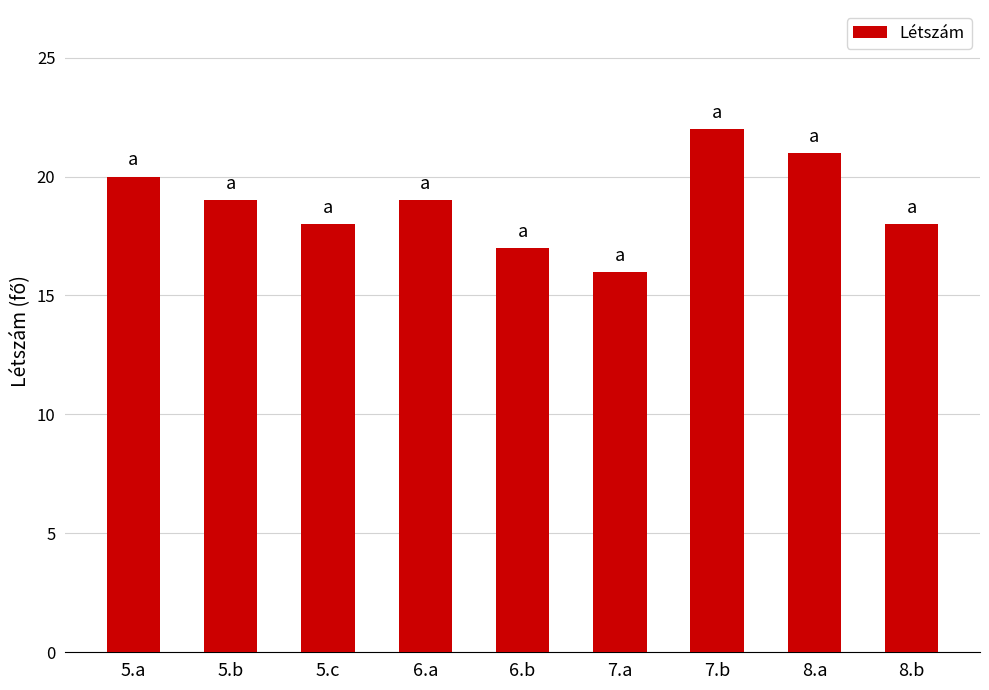

Is it true that the value at 7.b is 6?

False